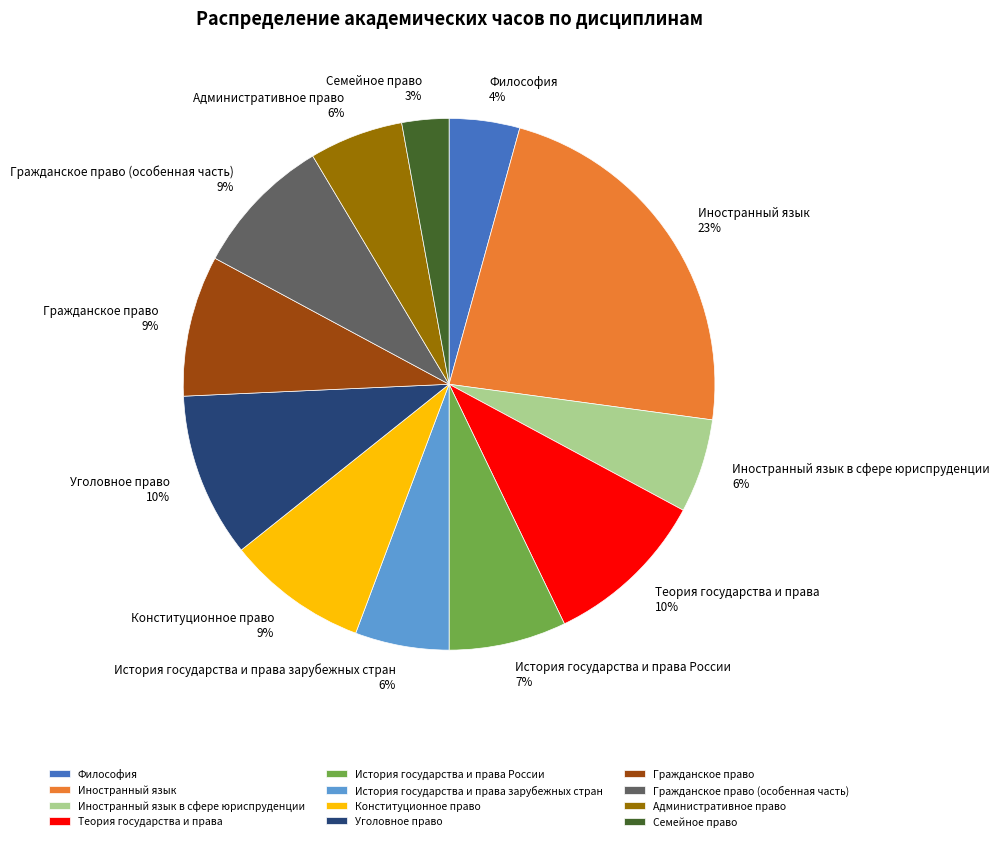

What is the ratio of the value at История государства и права зарубежных стран to the value at Гражданское право (особенная часть)?

0.7